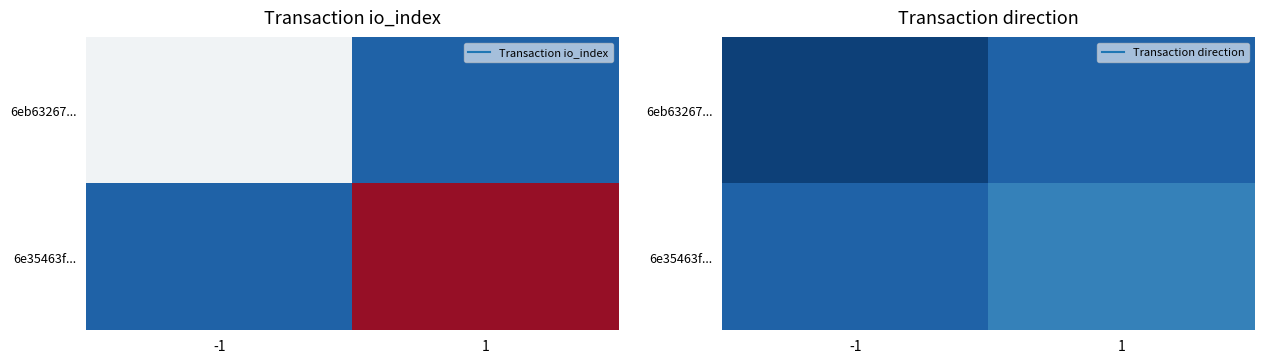

Rank the series at -1 from highest to lowest value.

6e35463f..., 6eb63267...